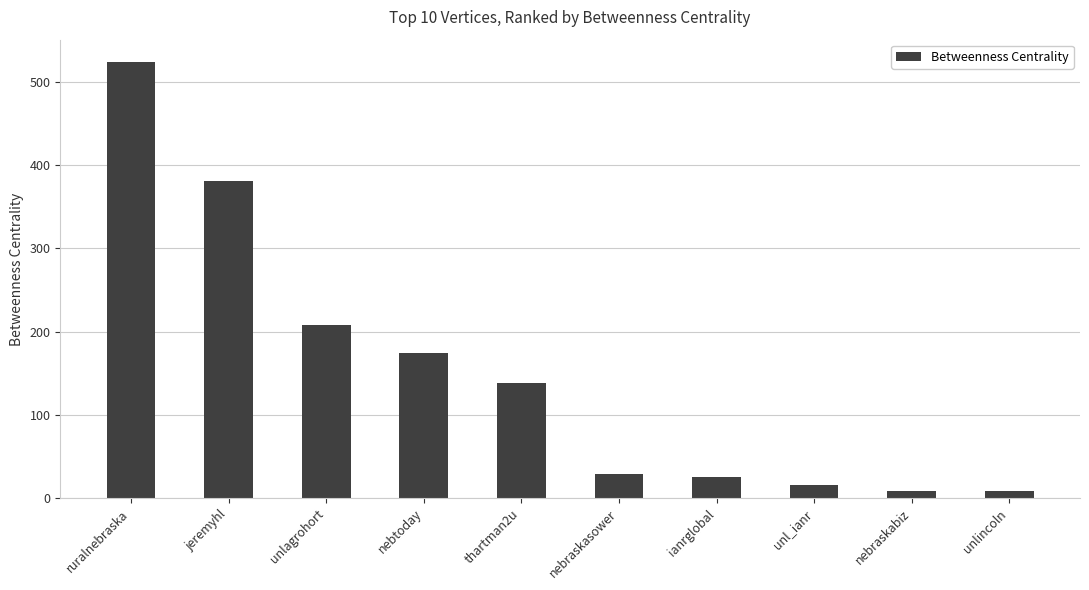

What is the value of the 4th bar from the left?

173.9